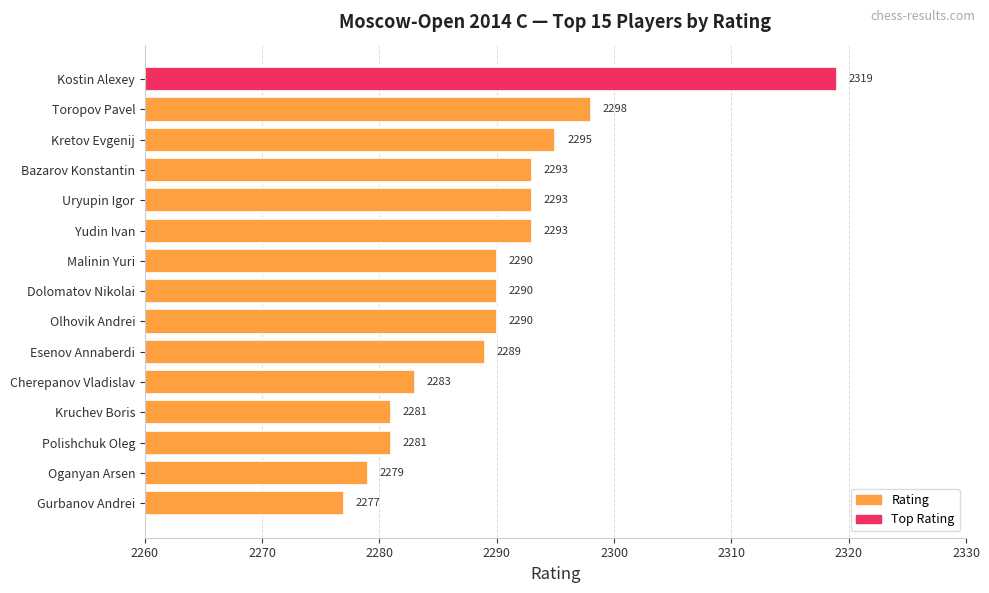

What is the greatest value displayed?

2319